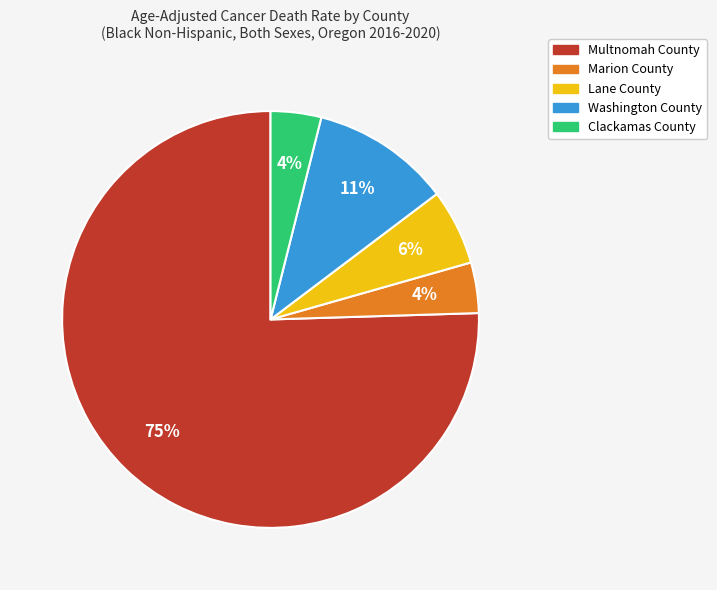

How many slices are in this pie chart?

5